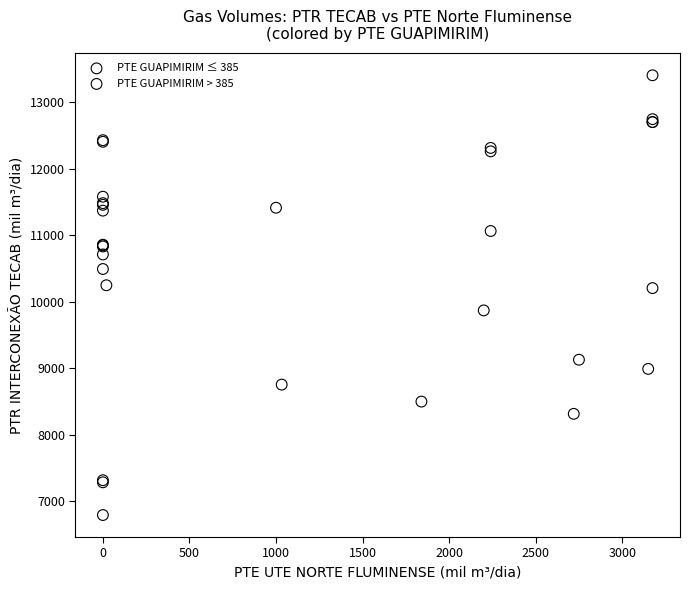

Which series reaches the maximum Y coordinate?

PTE GUAPIMIRIM ≤ 385